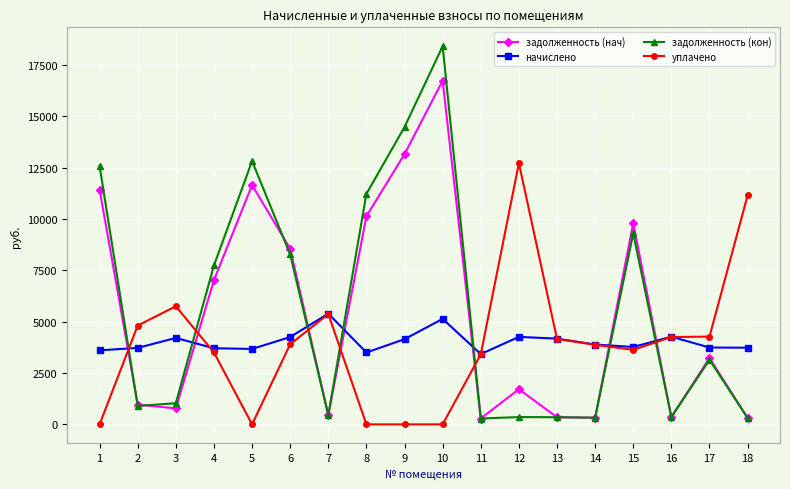

What is the highest value of the уплачено series?

12719.4